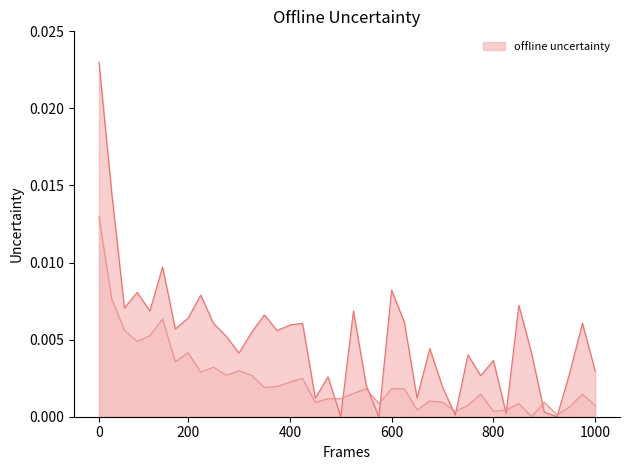

At which label is offline uncertainty closest to 0?

19